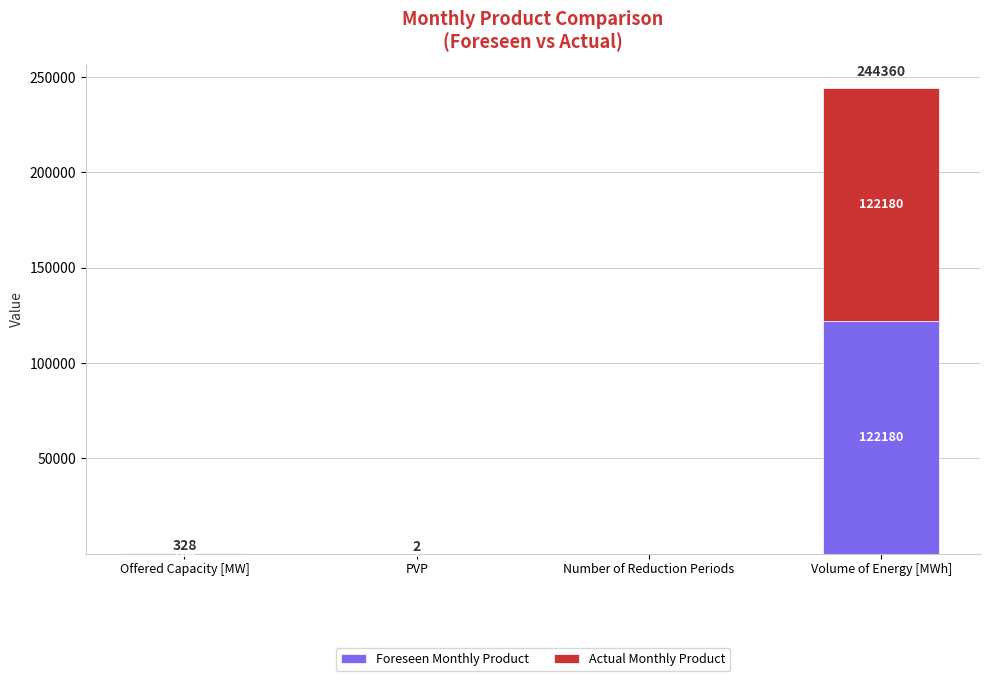

What is the sum of all Foreseen Monthly Product values?

122345